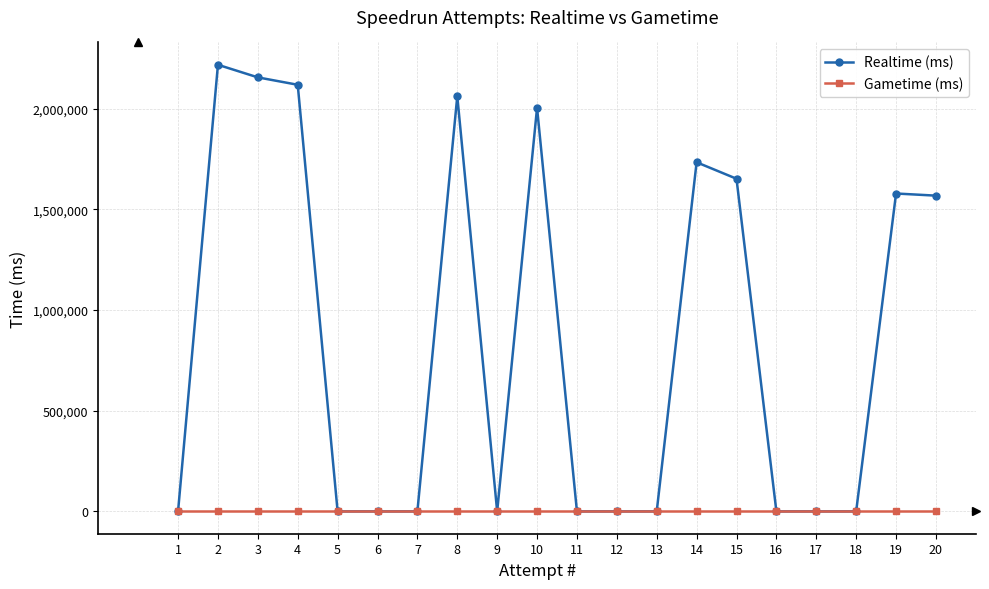

Which series has the largest range (max minus min)?

Realtime (ms)